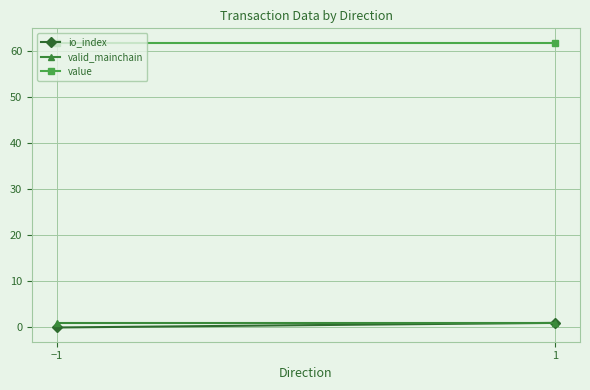

At which category is the sum across all series the highest?

1